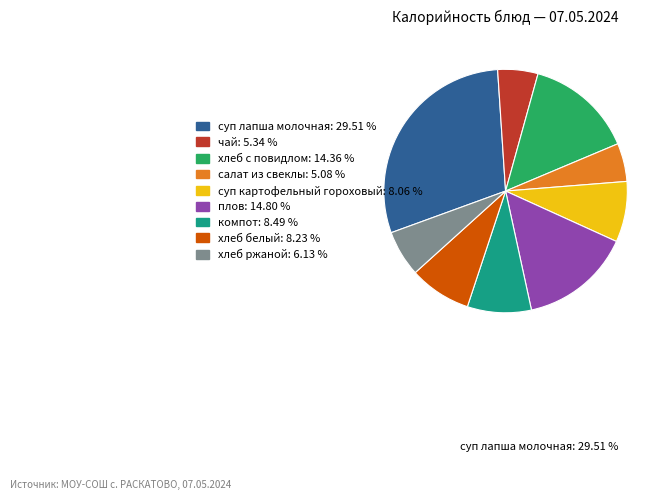

Does any single category account for the majority?

No